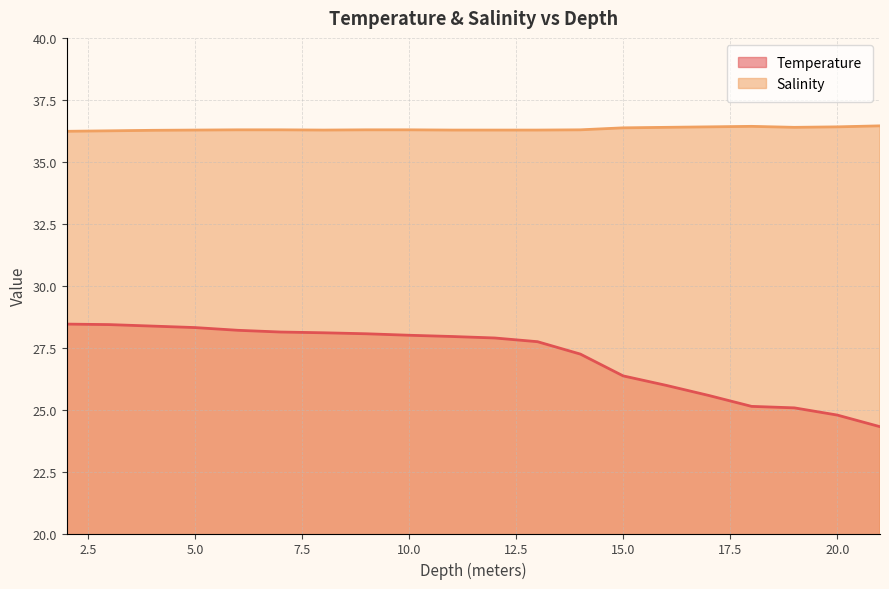

What is the average value of the Salinity series?

36.3